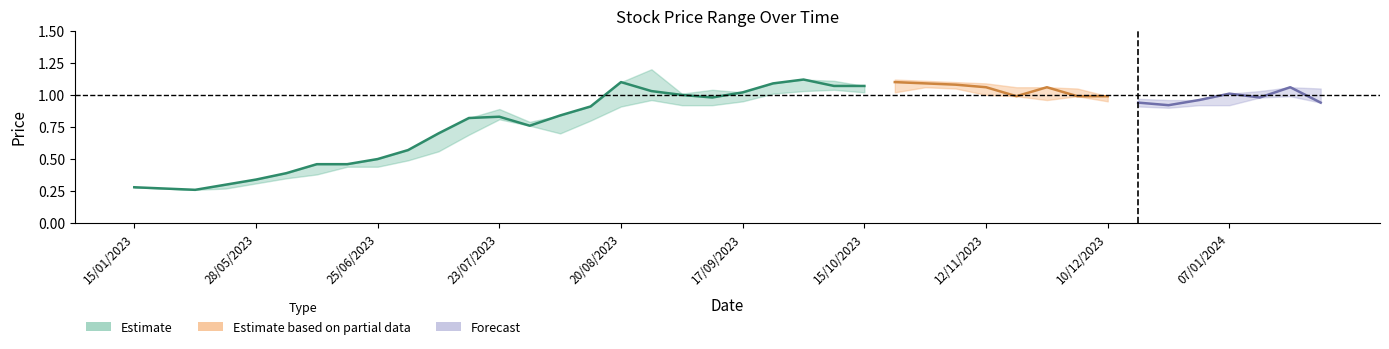

In High, how many points are higher than both neighbors (excluding endpoints)?

6